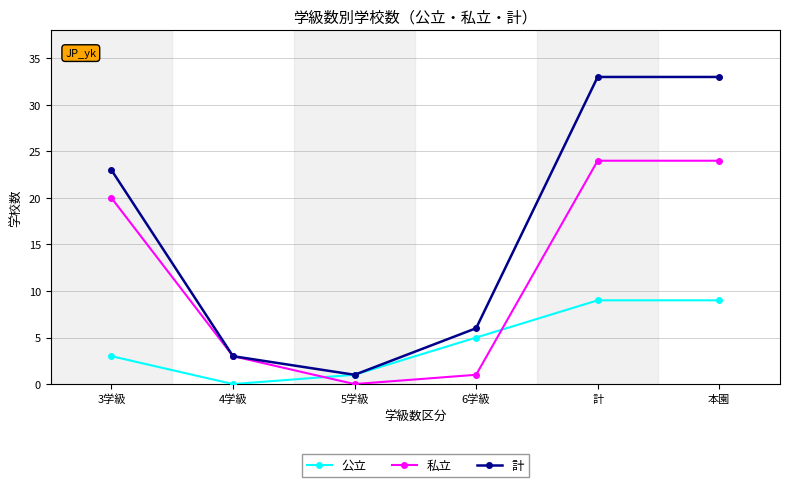

What is the value of the 公立 point at the 6th from the left?

9